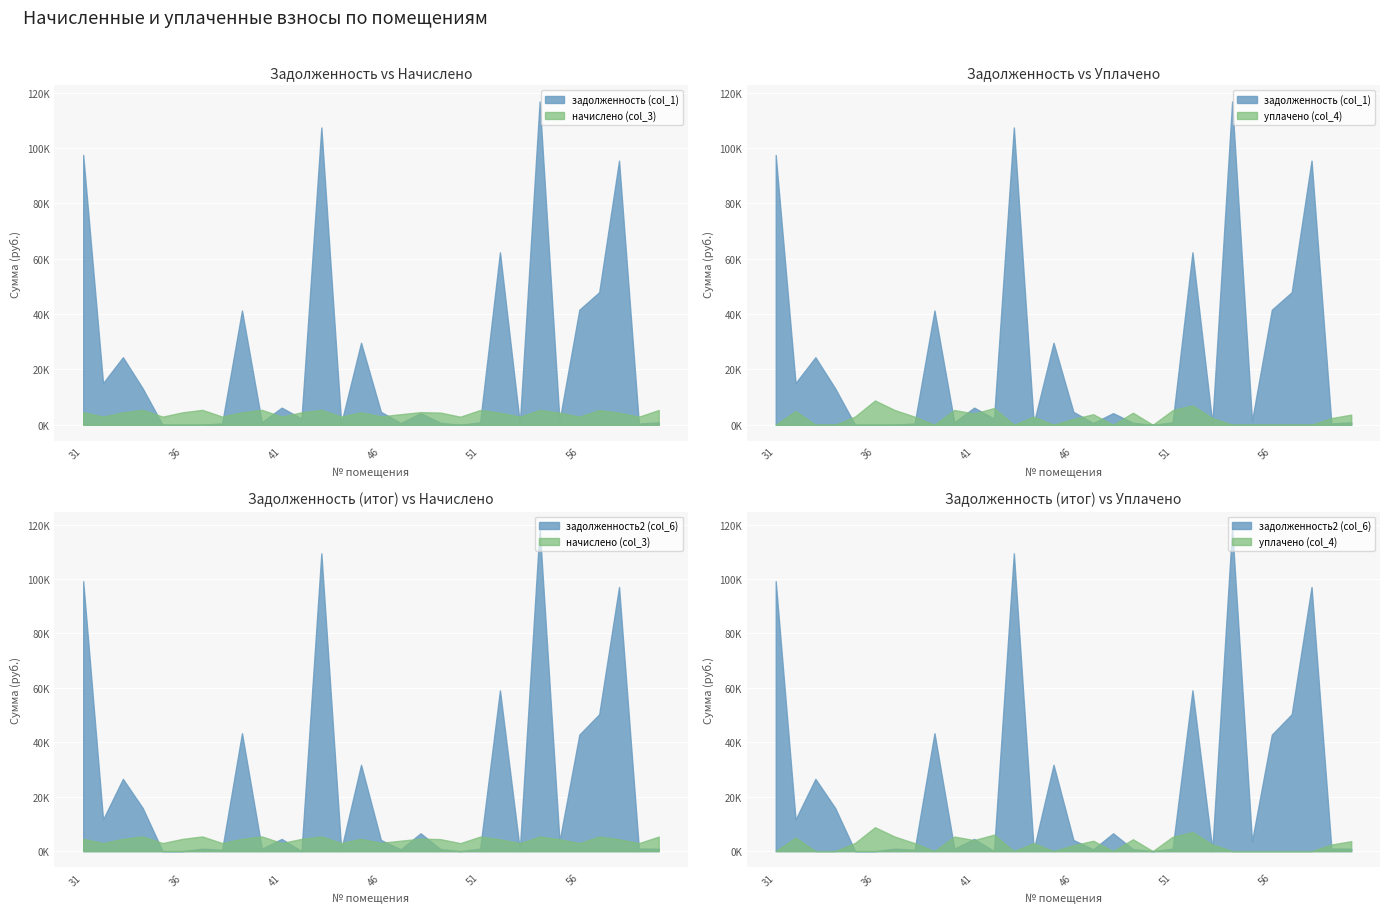

What is the sum of all уплачено (col_4) values?

74467.9